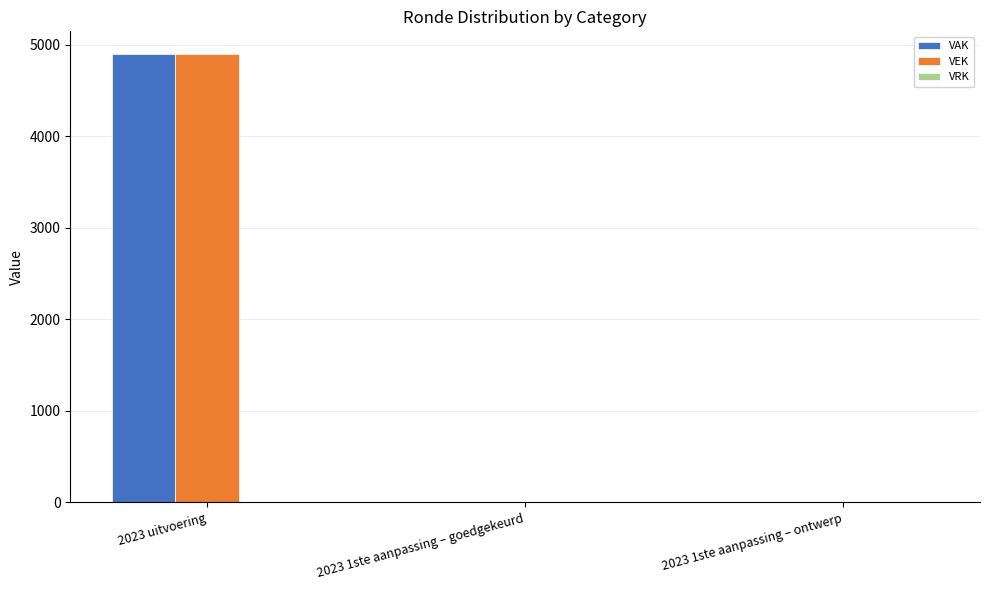

What is the total value across all series at 2023 uitvoering?

9800